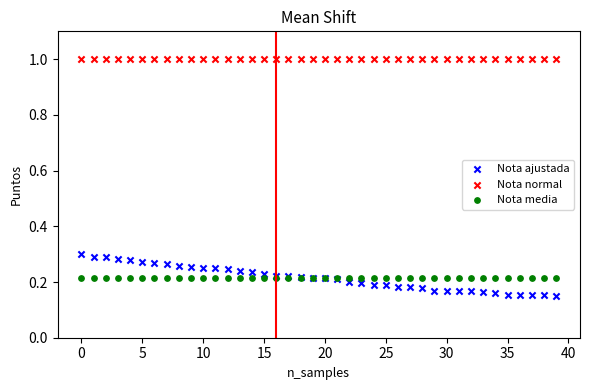

Which series contains the lowest Y value?

Nota ajustada